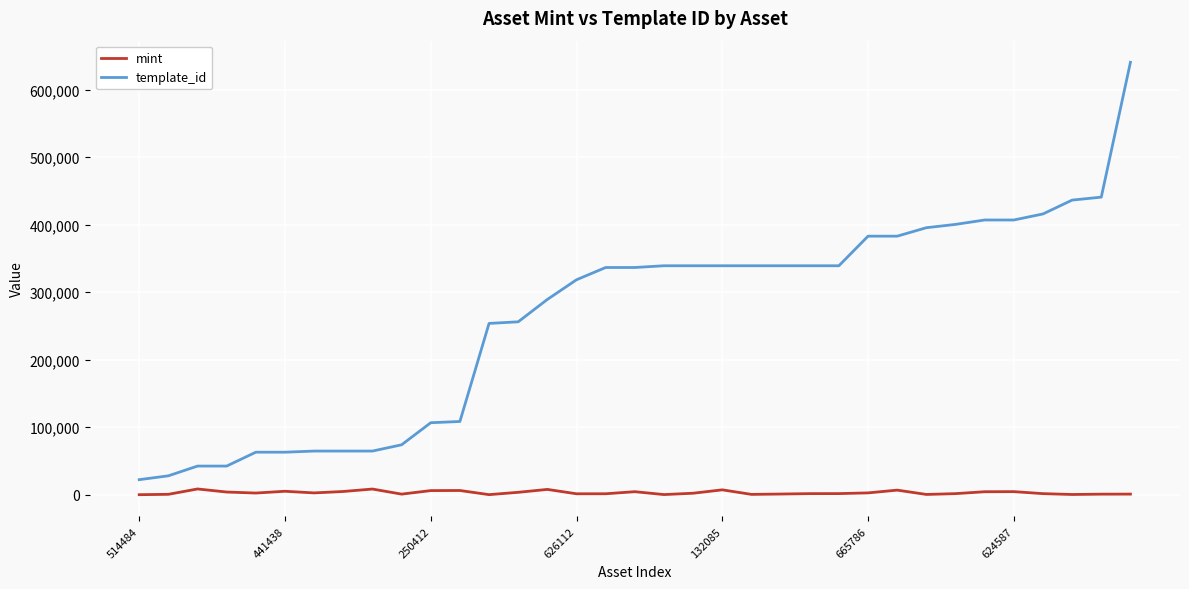

Which series has the largest total across all categories?

template_id